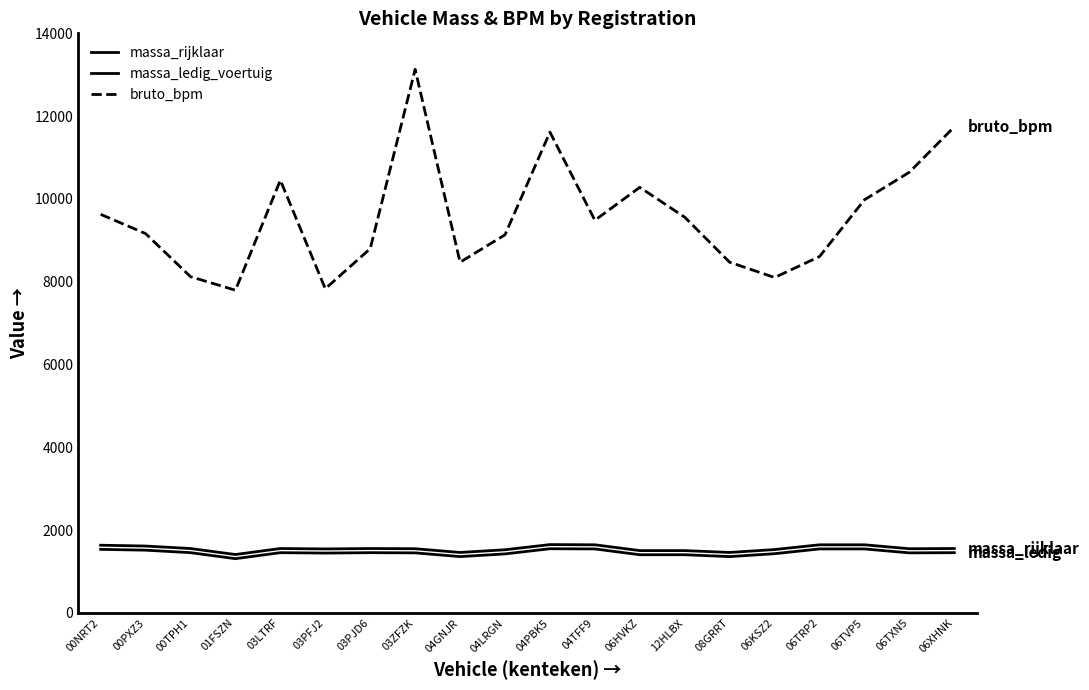

Does the chart display data point markers on the line(s)?

No